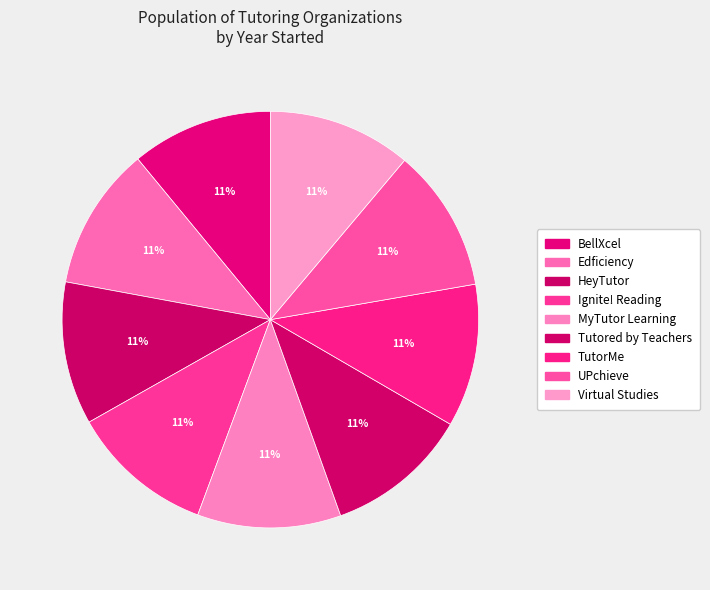

What is the ratio of the value at Virtual Studies to the value at BellXcel?

1.0